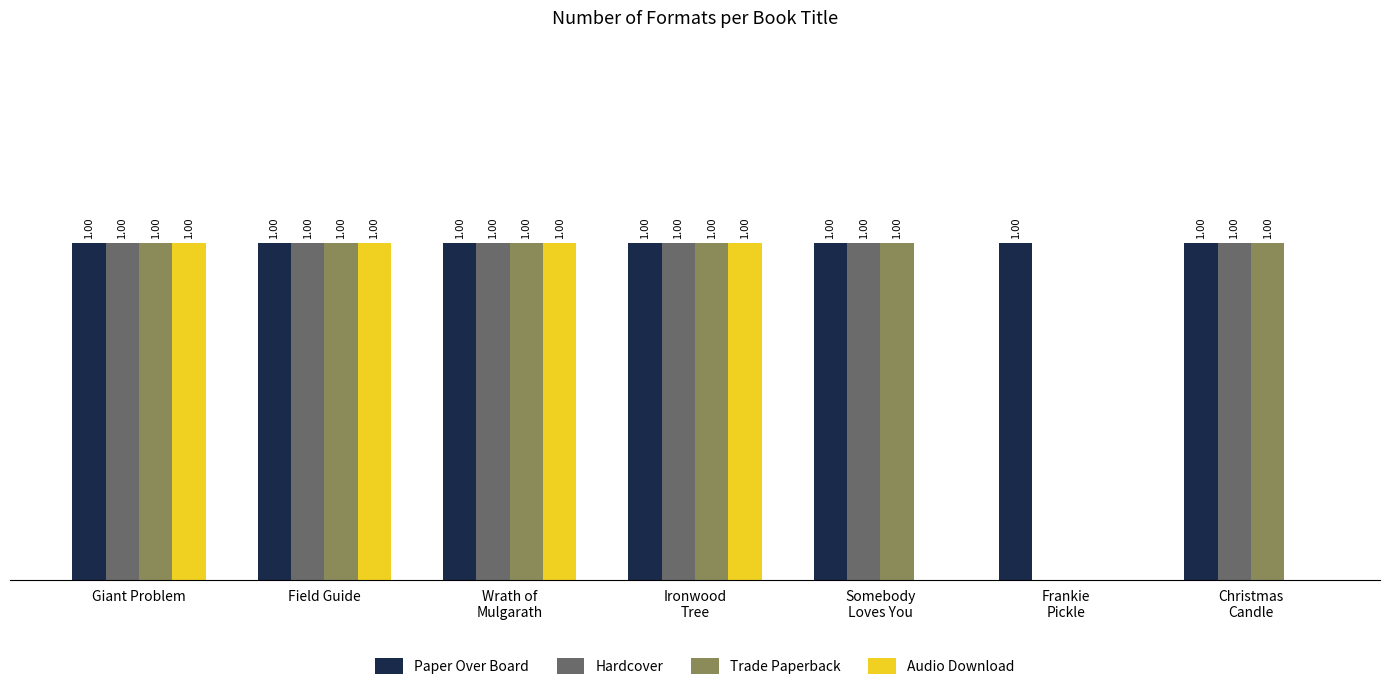

Which series has the largest total across all categories?

Paper Over Board